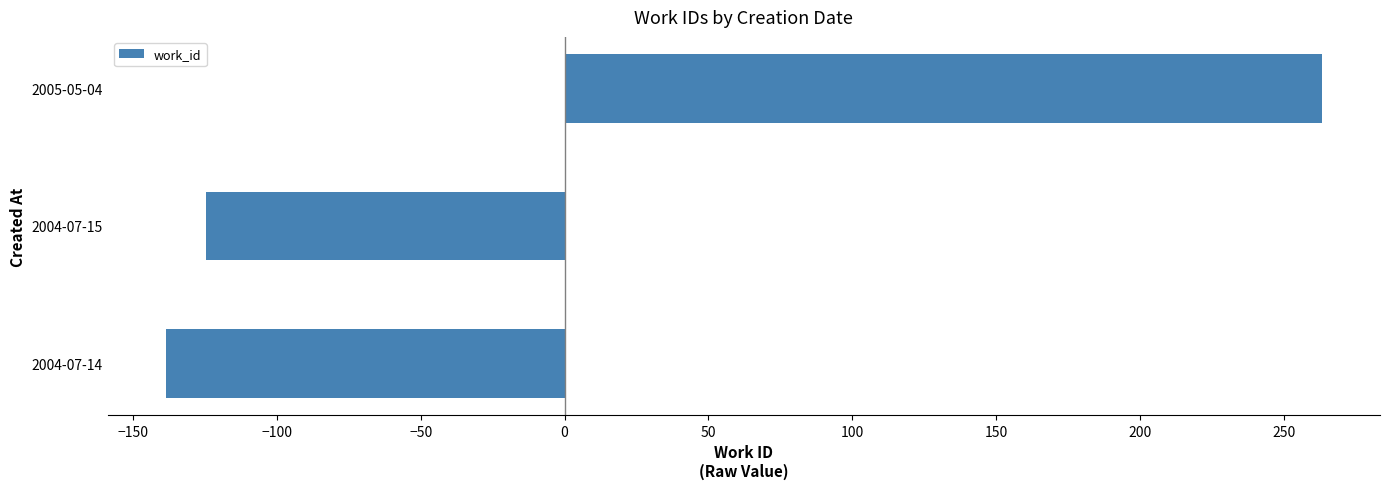

Reading bottom to top, list all the values displayed in this chart.

2004-07-14=-138.7	2004-07-15=-124.7	2005-05-04=263.3